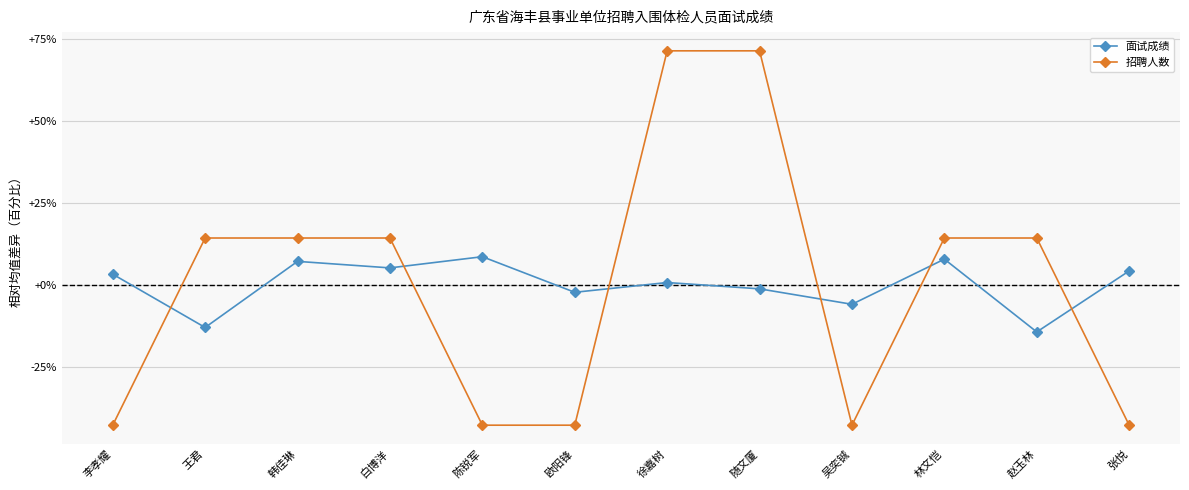

What is the sum of the 招聘人数 values at 吴奕铖 and 张悦?

-85.7